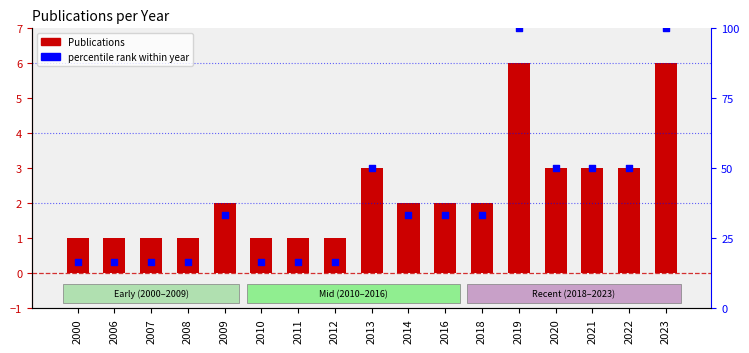

Which series reaches the minimum Y coordinate?

Publications